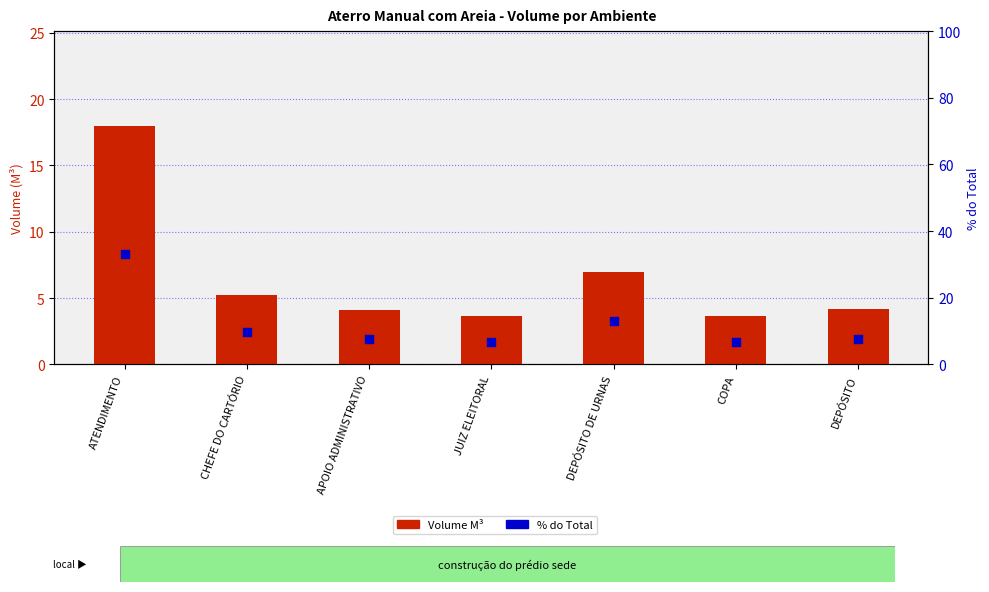

At which category is the sum across all series the highest?

ATENDIMENTO